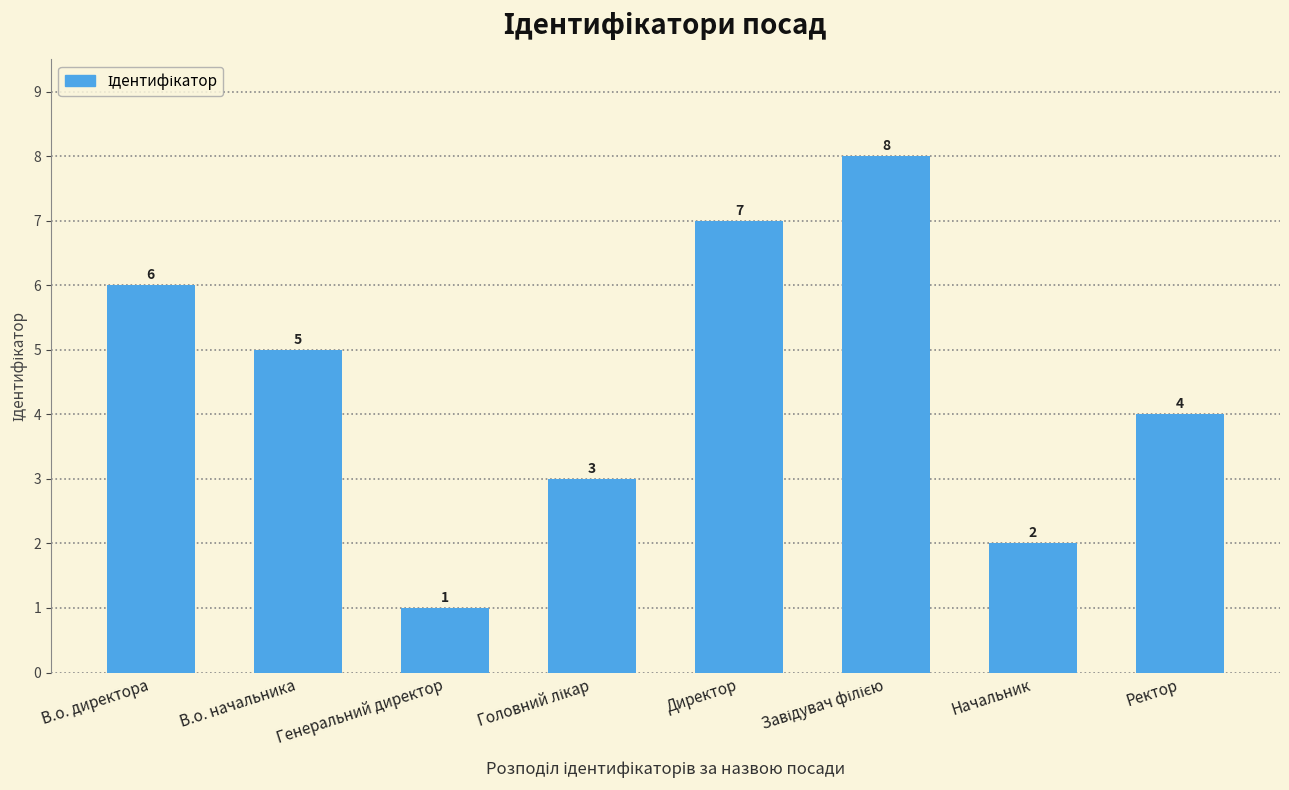

What is the smallest value displayed?

1